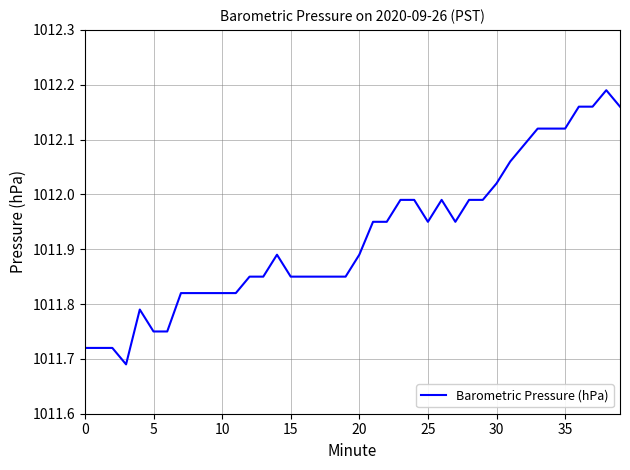

How many lines are shown in the chart?

1